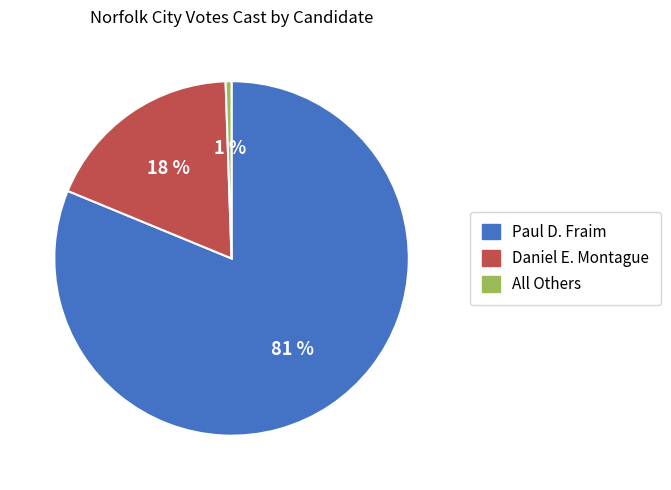

To the nearest percent, what portion does Daniel E. Montague represent?

18%